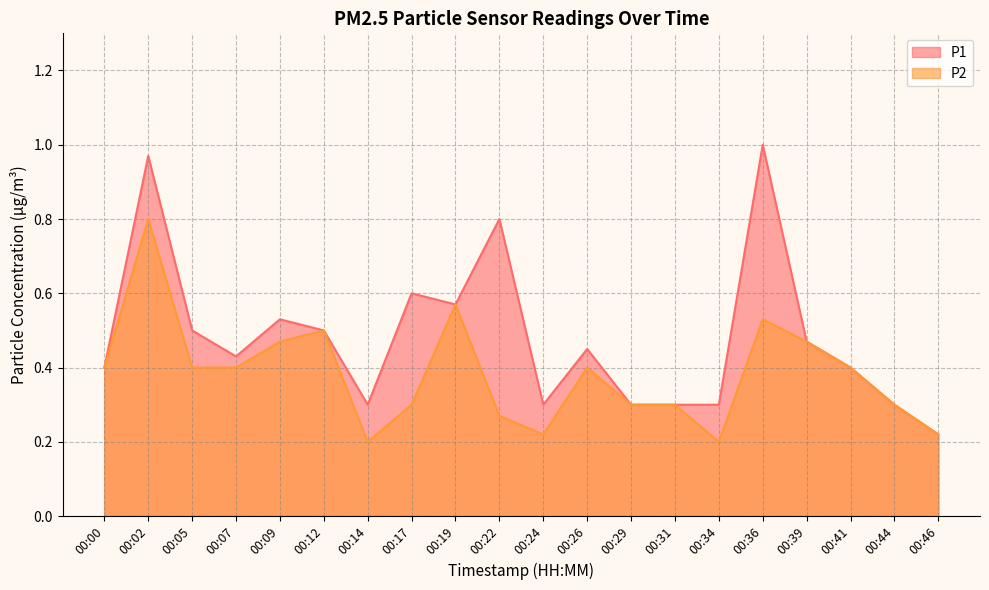

True or false: P1 has more than 1 interior local peaks.

True